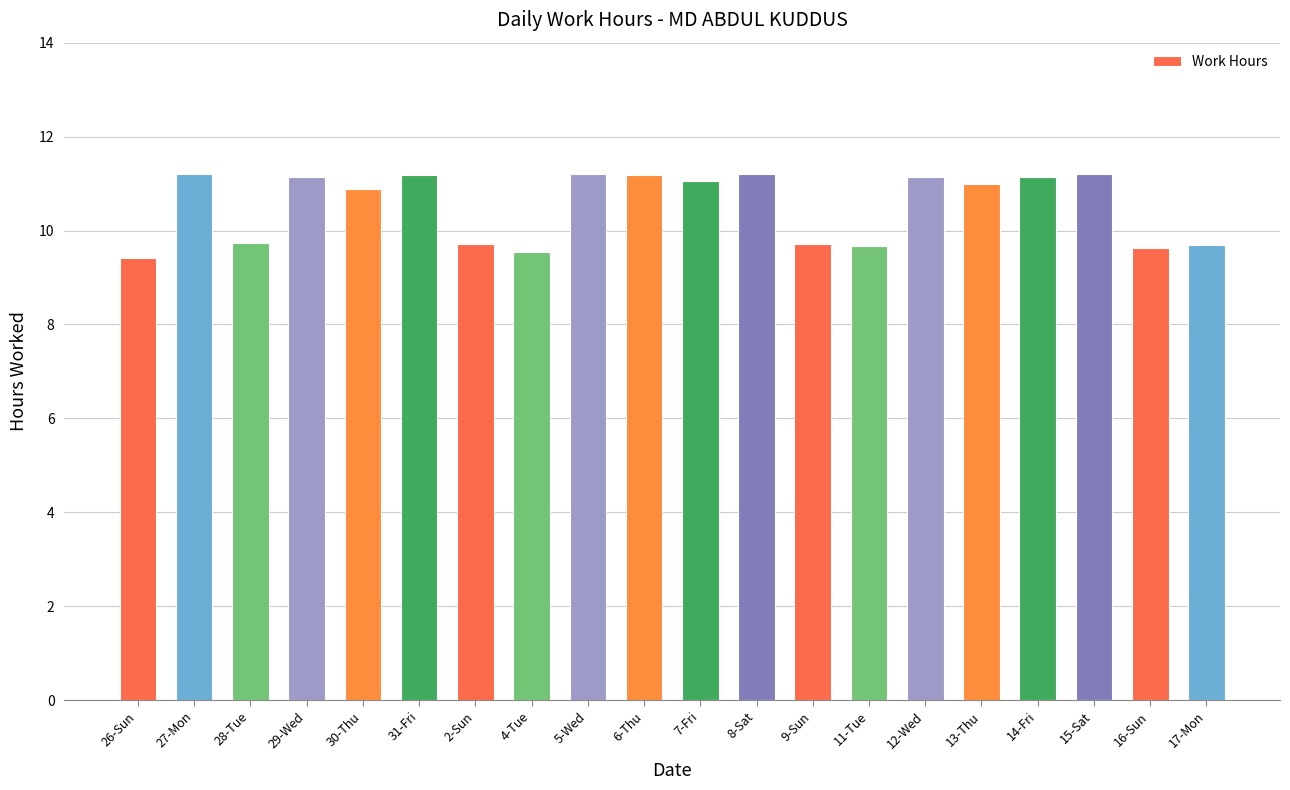

What is the difference between the maximum and minimum values?

1.8